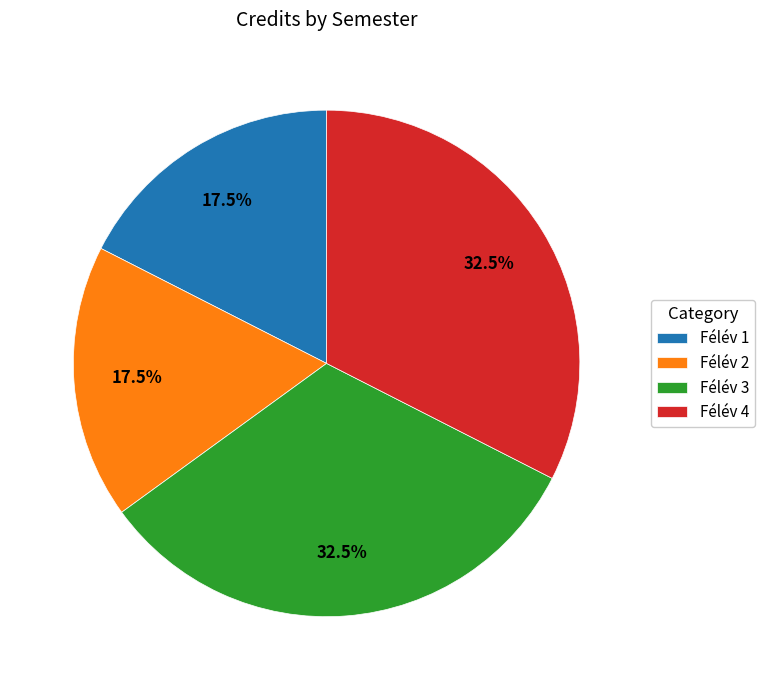

What percentage do Félév 2 and Félév 1 together represent?

35.0%